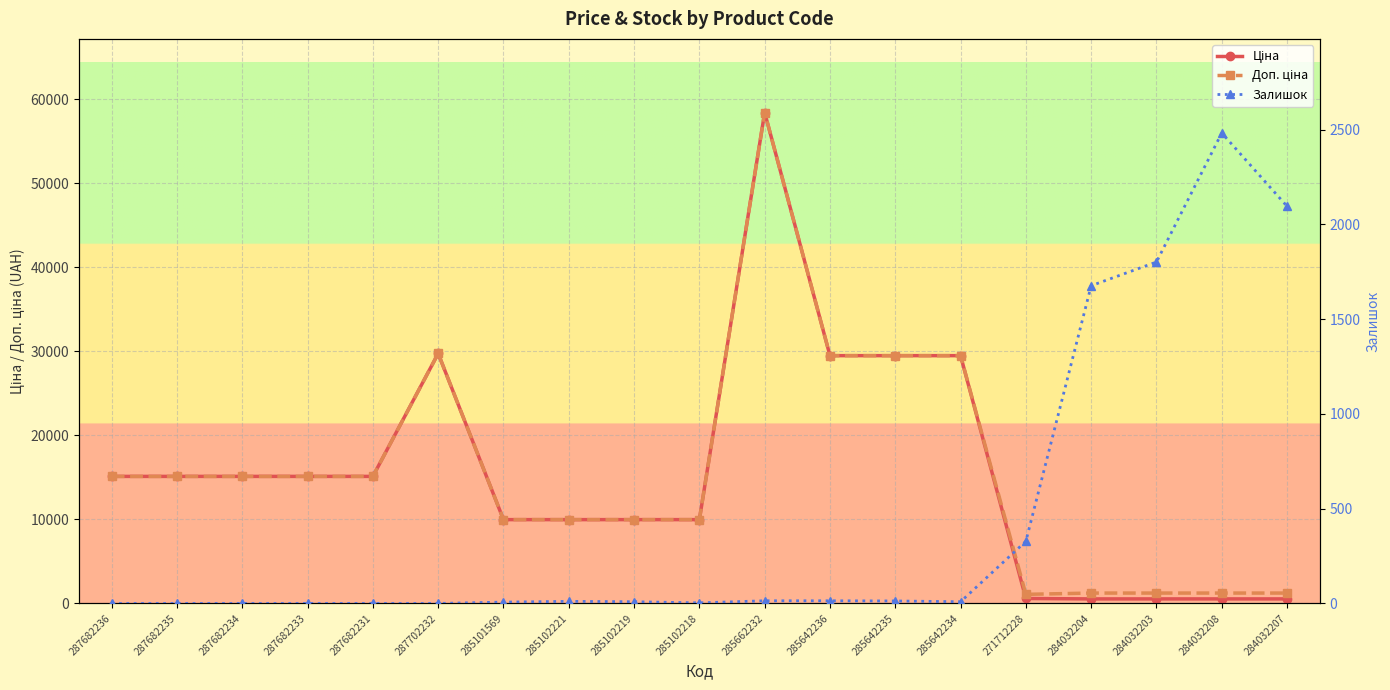

Reading left to right, list all the values displayed in this chart.

Ціна: 287682236=15120.0	287682235=15120.0	287682234=15120.0	287682233=15120.0	287682231=15120.0	287702232=29747.2	285101569=9975.0	285102221=9975.0	285102219=9975.0	285102218=9975.0	285662232=58426.5	285642236=29491.5	285642235=29491.5	285642234=29491.5	271712228=589.9	284032204=539.0	284032203=539.0	284032208=539.0	284032207=539.0
Доп. ціна: 287682236=15120.0	287682235=15120.0	287682234=15120.0	287682233=15120.0	287682231=15120.0	287702232=29747.2	285101569=9975.0	285102221=9975.0	285102219=9975.0	285102218=9975.0	285662232=58426.5	285642236=29491.5	285642235=29491.5	285642234=29491.5	271712228=1081.7	284032204=1235.4	284032203=1235.4	284032208=1235.4	284032207=1235.4
Залишок: 287682236=0.0	287682235=0.0	287682234=0.0	287682233=0.0	287682231=0.0	287702232=0.0	285101569=7.0	285102221=11.0	285102219=9.0	285102218=3.0	285662232=14.0	285642236=14.0	285642235=13.0	285642234=9.0	271712228=328.0	284032204=1677.0	284032203=1802.0	284032208=2483.0	284032207=2096.0